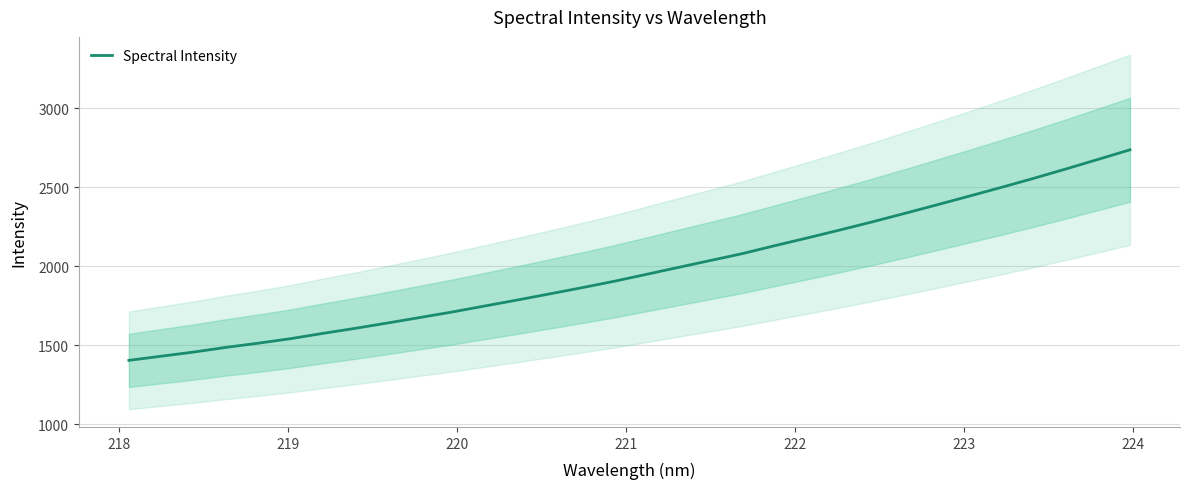

What is the highest value of the Spectral Intensity series?

2736.4